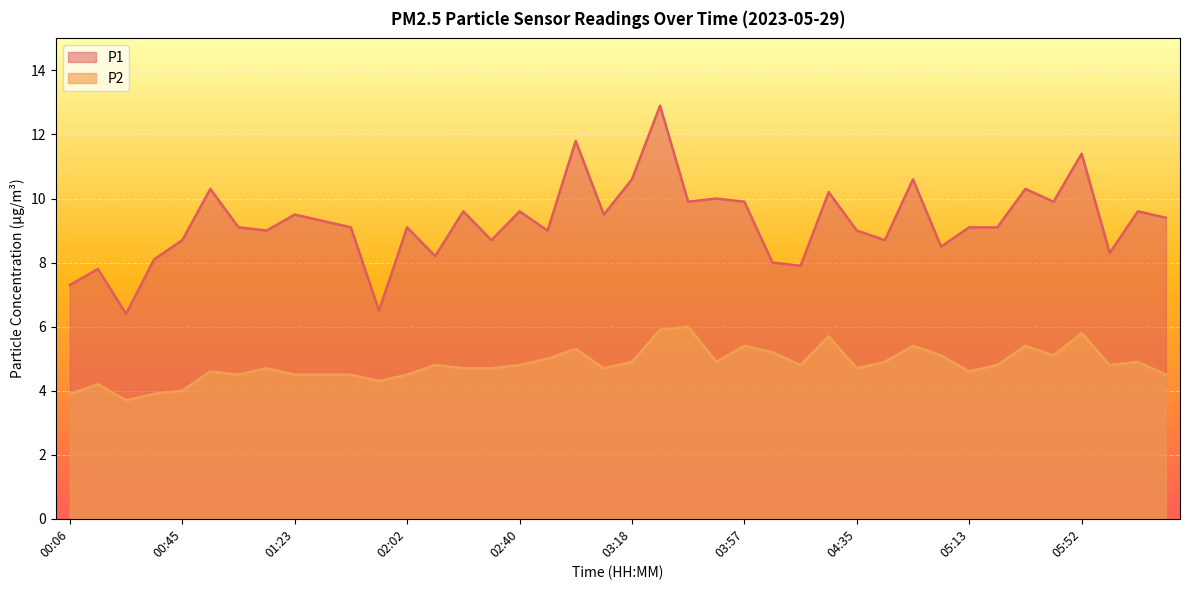

True or false: P1 has a value of 10.0 at 03:47.

True